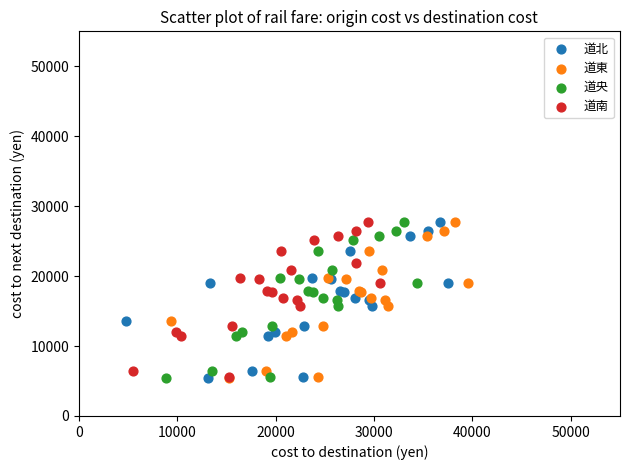

What are all the series names shown in the legend?

道北, 道東, 道央, 道南